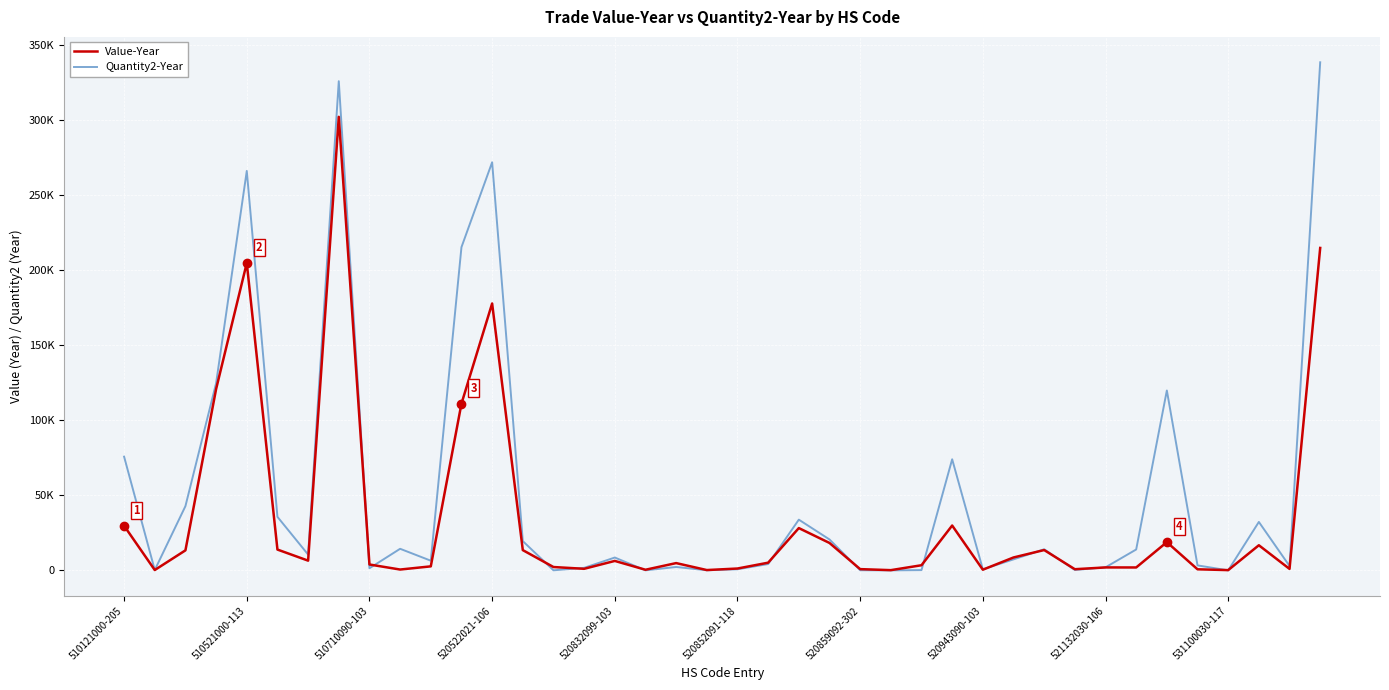

What are all the series names shown in the legend?

Value-Year, Quantity2-Year